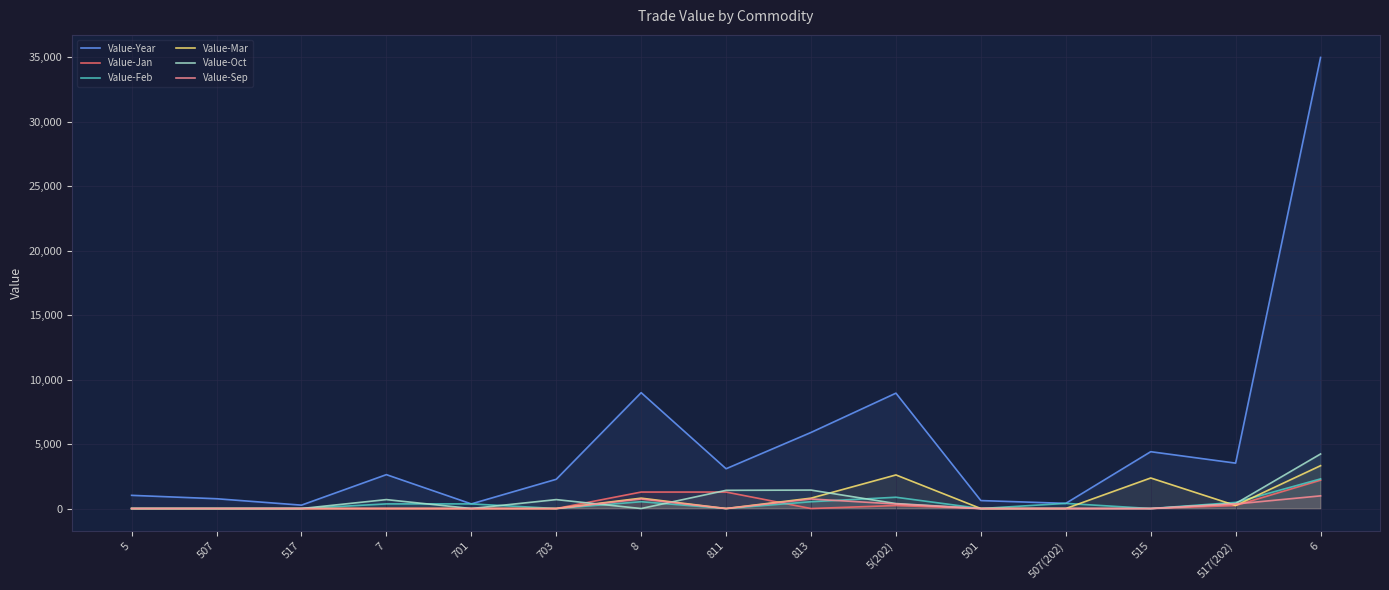

At which category does the chart reach its minimum across all series?

5